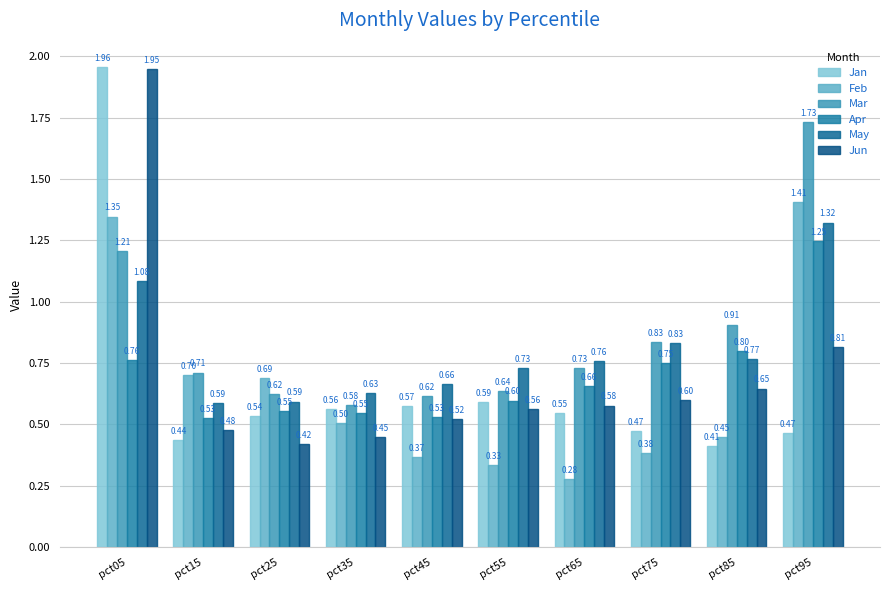

How many groups of bars are there?

10